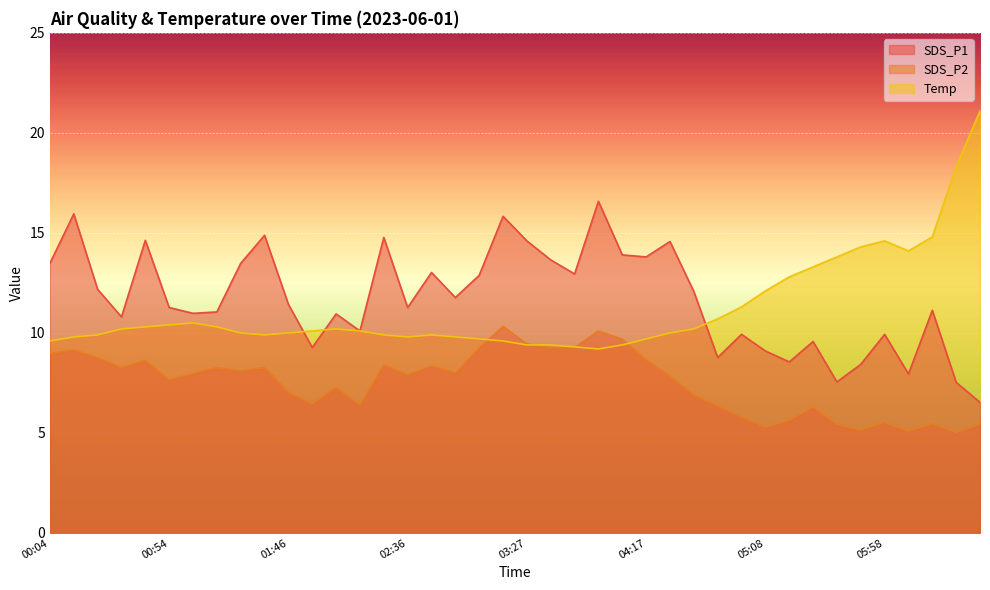

Which series has the largest total across all categories?

SDS_P1